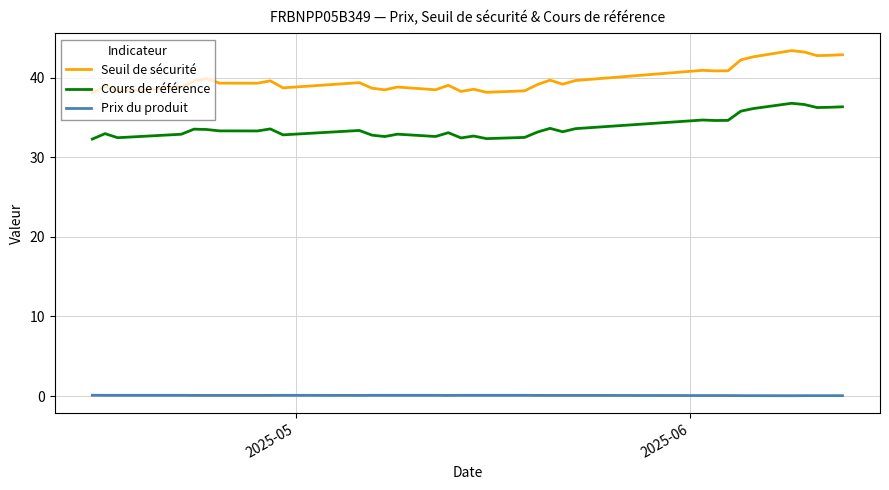

True or false: Seuil de sécurité and Cours de référence intersect in this chart.

False